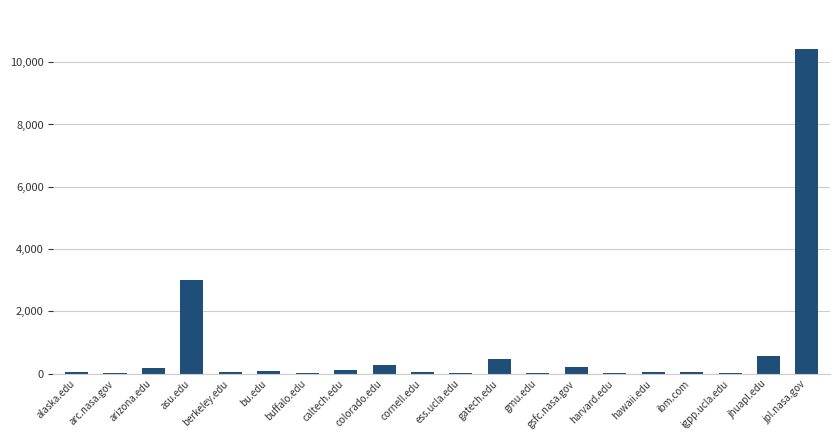

What is the greatest value displayed?

10424